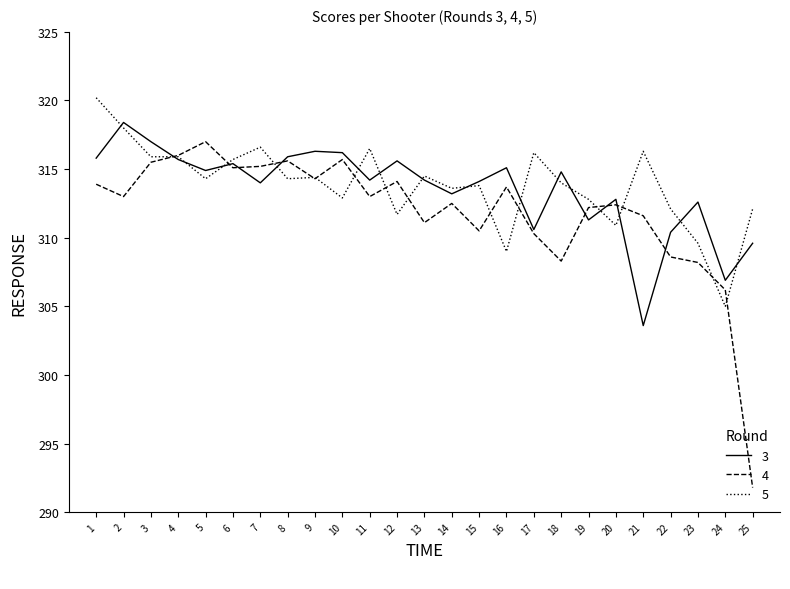

At which label does 4 reach its peak?

5